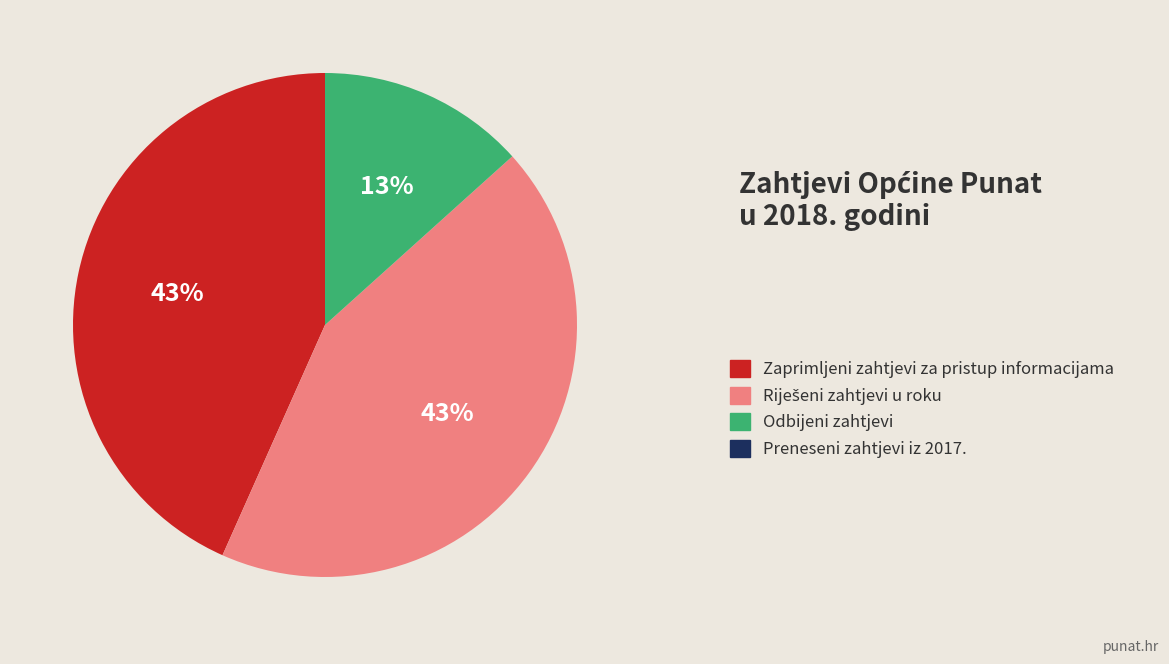

True or false: Odbijeni zahtjevi accounts for 13% of the total.

True